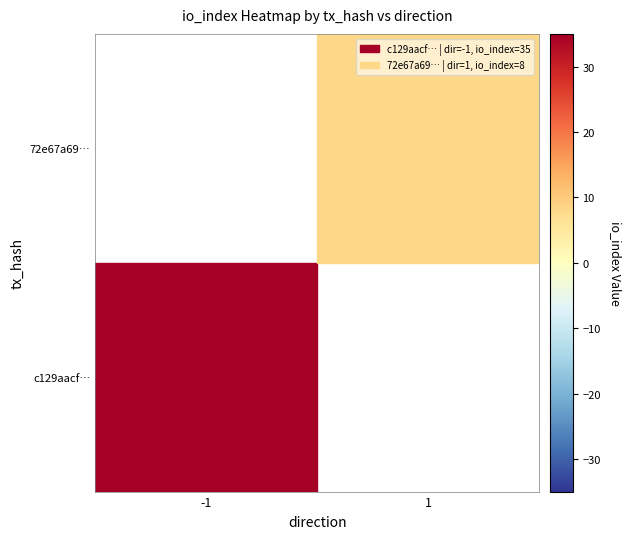

What is the maximum value shown in the chart?

35